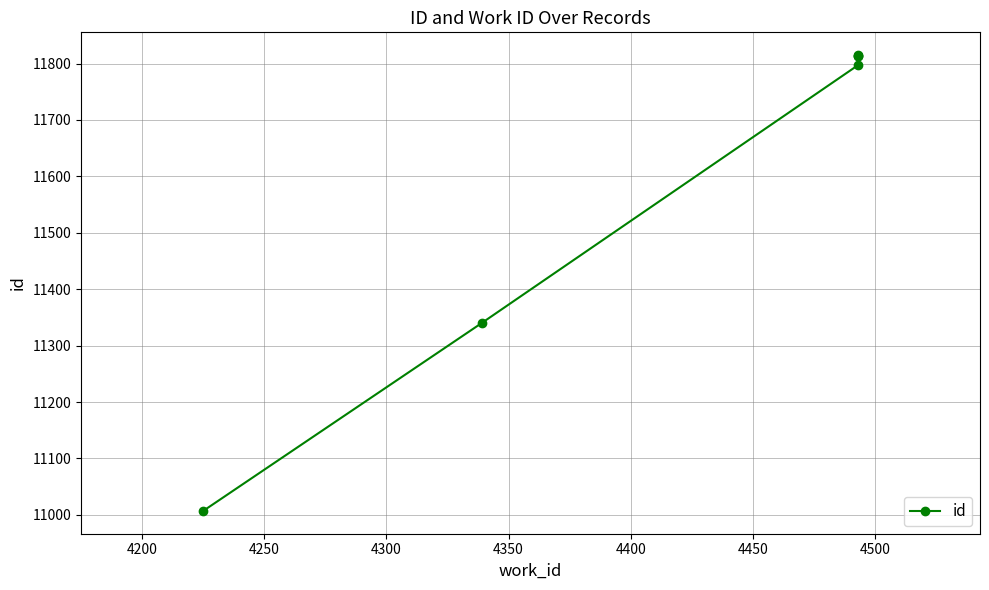

True or false: the data shows 3821 at 4150.

False